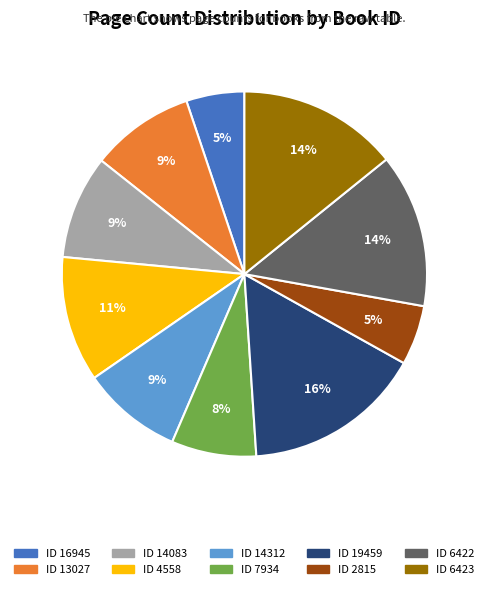

To the nearest percent, what is the average slice percentage?

10%